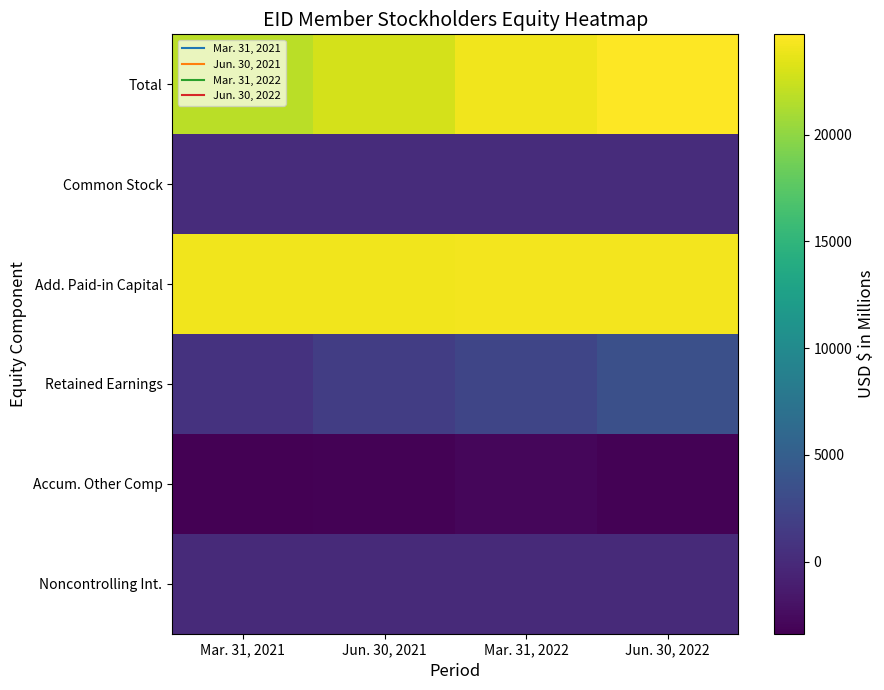

Reading left to right, extract all data points from this chart.

Total: Mar. 31, 2021=21748	Jun. 30, 2021=22878	Mar. 31, 2022=24099	Jun. 30, 2022=24691
Common Stock: Mar. 31, 2021=239	Jun. 30, 2021=239	Mar. 31, 2022=239	Jun. 30, 2022=239
Add. Paid-in Capital: Mar. 31, 2021=24083	Jun. 30, 2021=24131	Mar. 31, 2022=24202	Jun. 30, 2022=24235
Retained Earnings: Mar. 31, 2021=792	Jun. 30, 2021=1752	Mar. 31, 2022=2478	Jun. 30, 2022=3439
Accum. Other Comp: Mar. 31, 2021=-3367	Jun. 30, 2021=-3245	Mar. 31, 2022=-2821	Jun. 30, 2022=-3223
Noncontrolling Int.: Mar. 31, 2021=1	Jun. 30, 2021=1	Mar. 31, 2022=1	Jun. 30, 2022=1